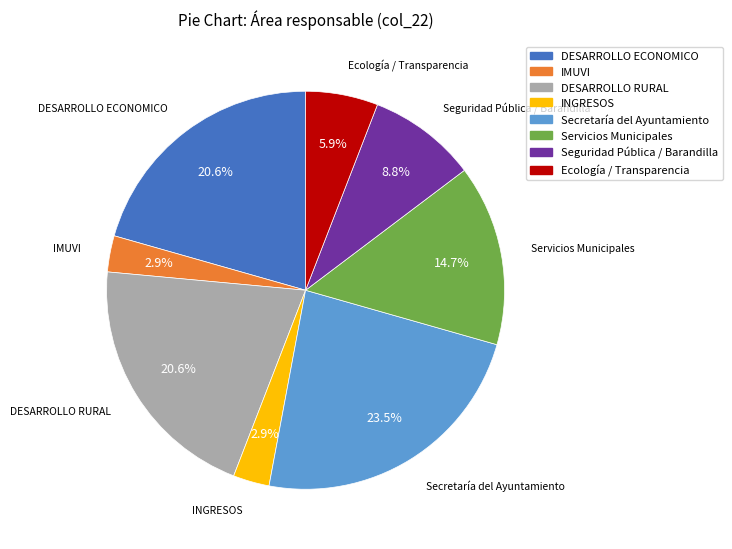

Which category has the biggest portion of the pie?

Secretaría del Ayuntamiento